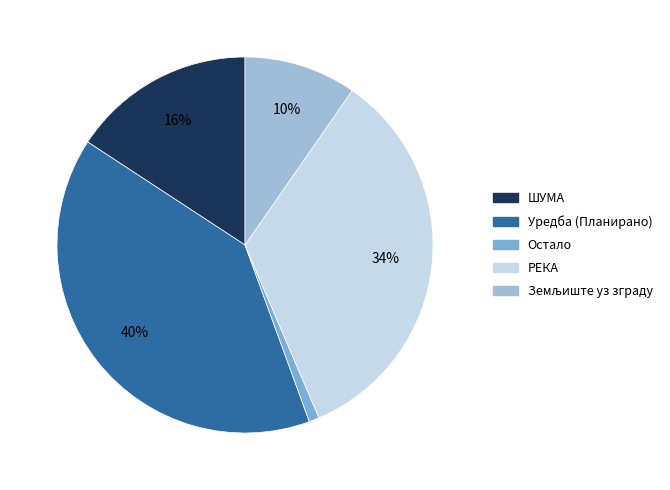

Is there any slice that represents more than half of the pie?

No